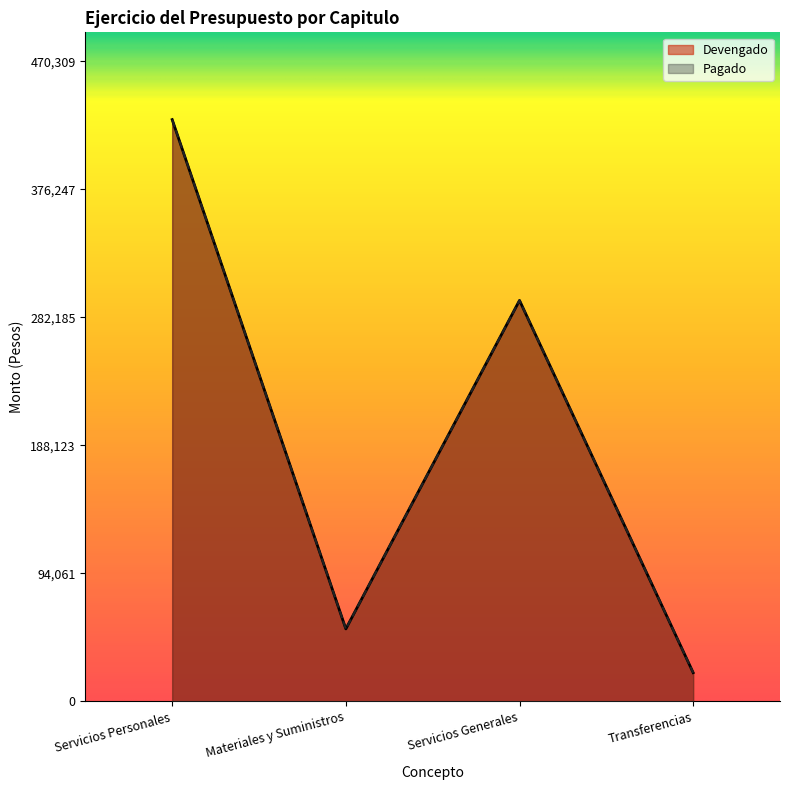

At which category is the sum across all series the highest?

Servicios Personales